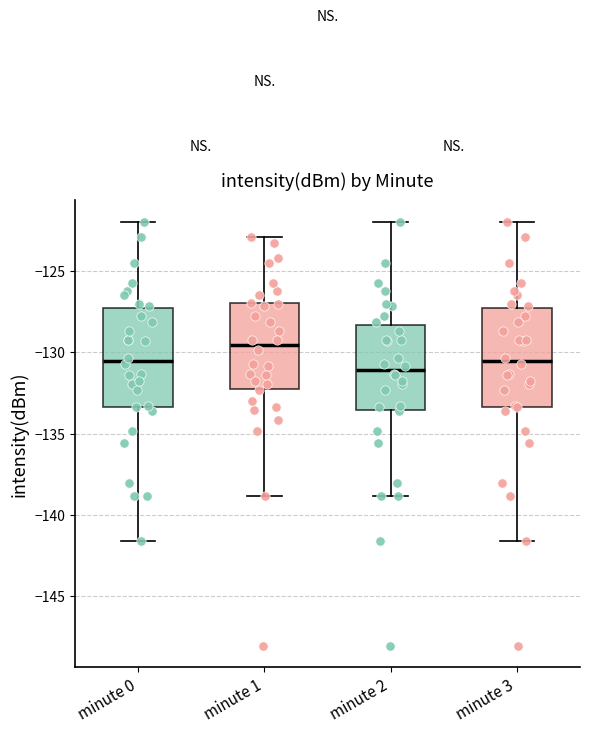

Which box's median line is the lowest?

minute 2